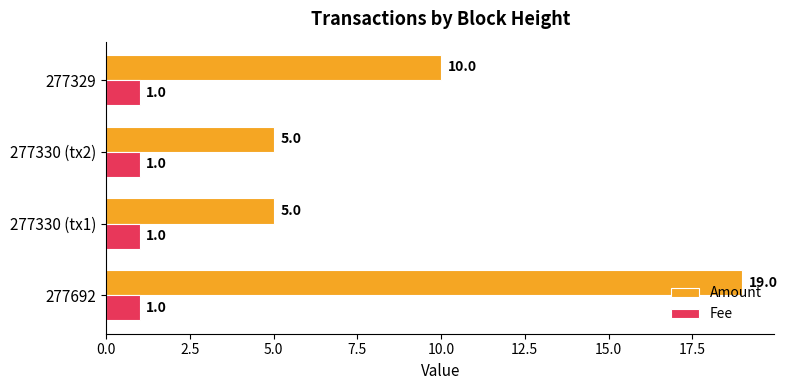

How many distinct data groups are displayed?

2